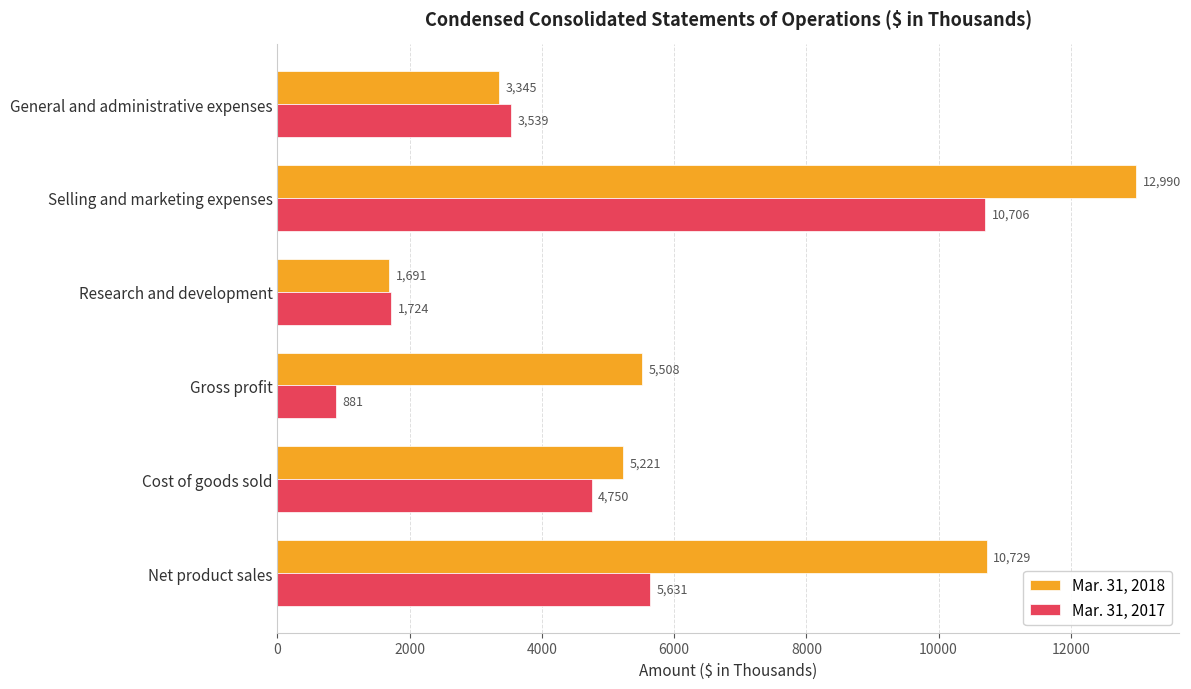

List the labels in order of Mar. 31, 2017 value, largest first.

Selling and marketing expenses, Net product sales, Cost of goods sold, General and administrative expenses, Research and development, Gross profit